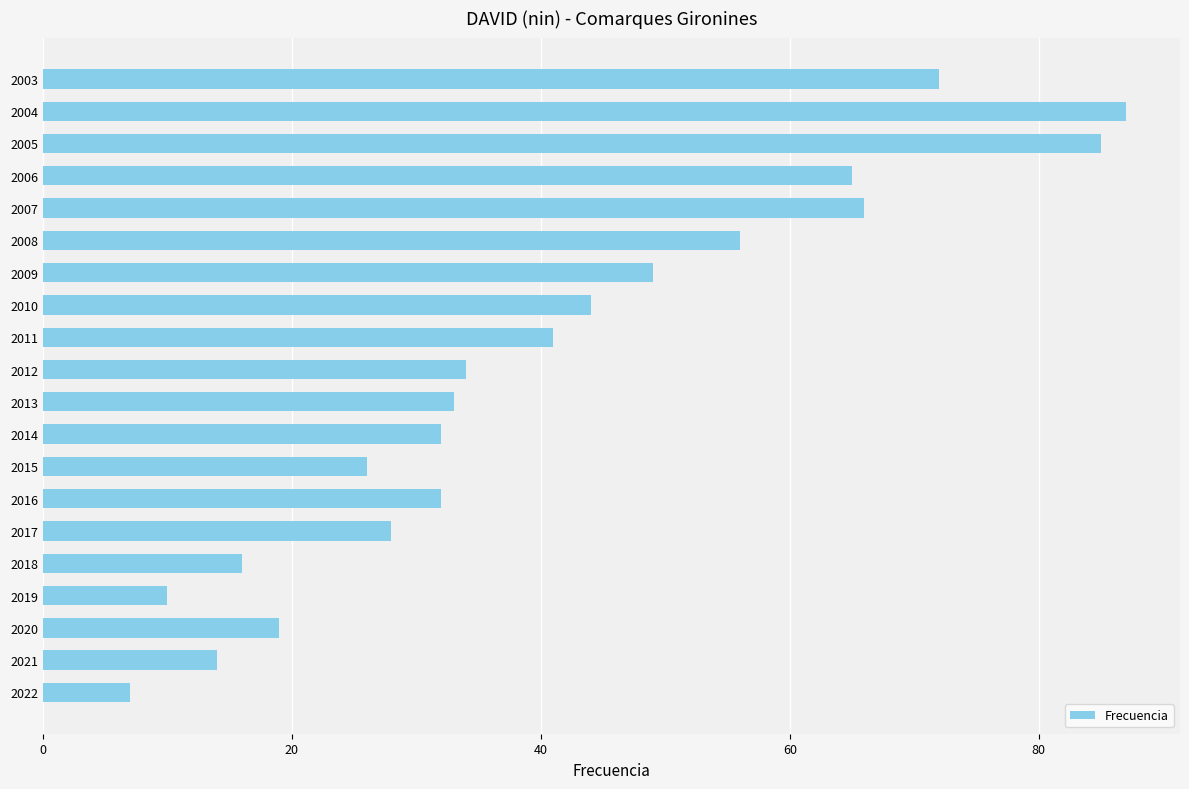

What is the average value?

41